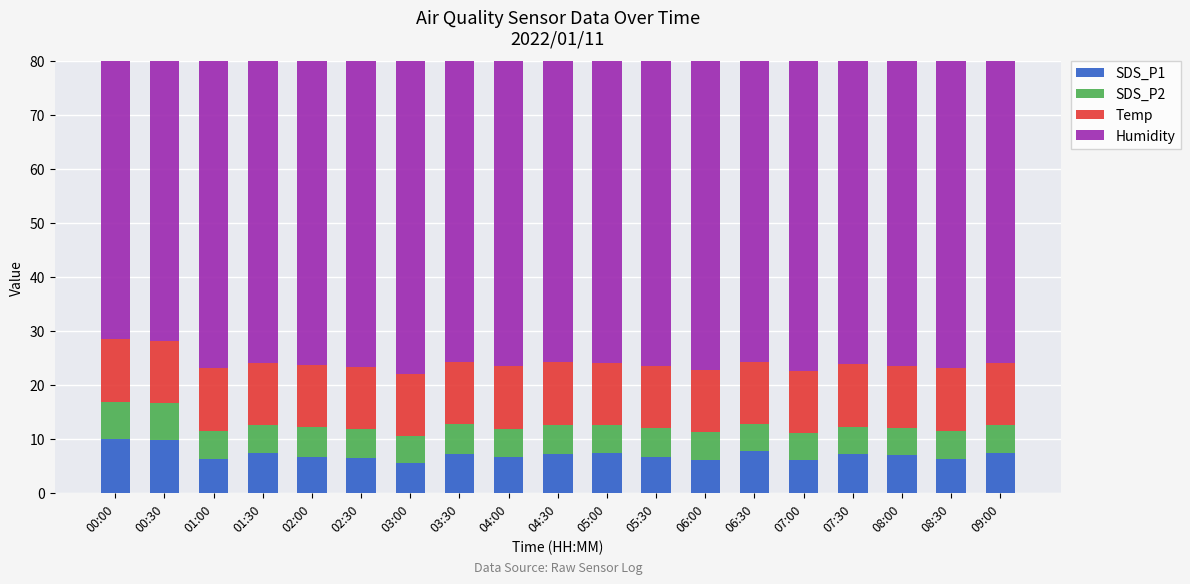

What position from the left is 08:30?

18